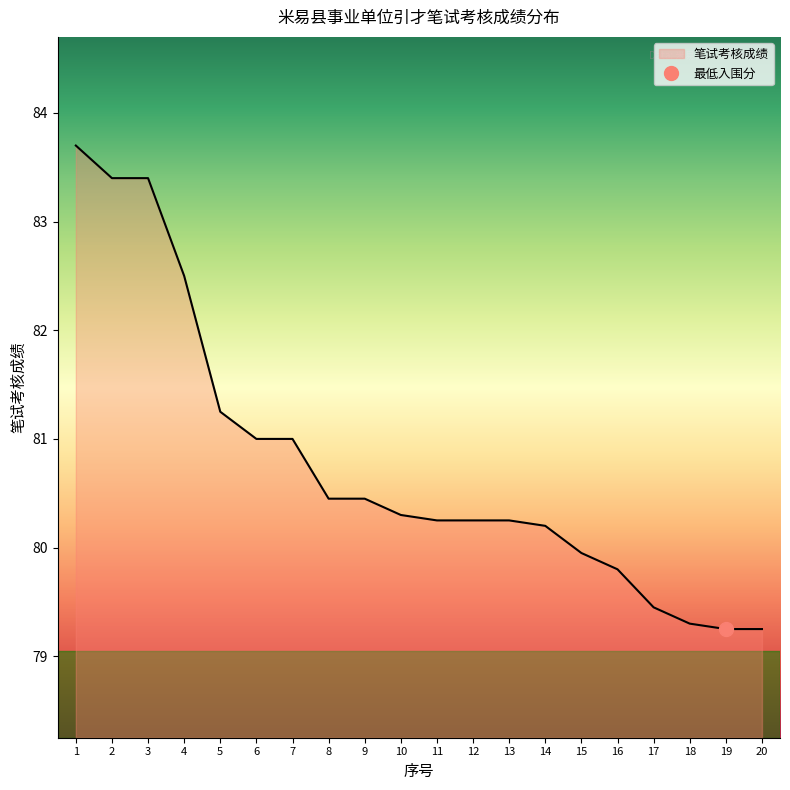

What is the difference between the maximum and second lowest values?

4.5